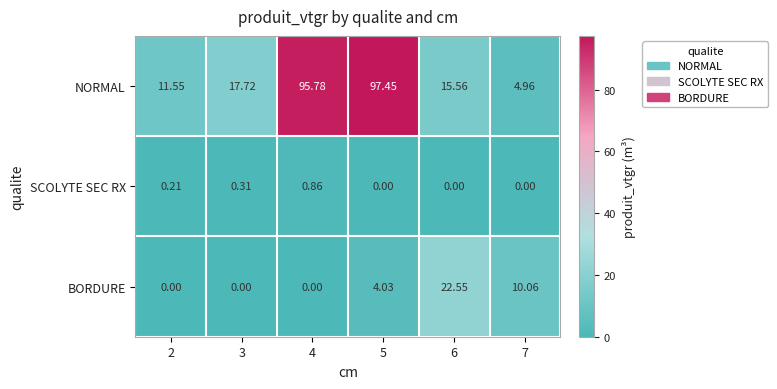

List the series in order of their peak value, lowest first.

SCOLYTE SEC RX, BORDURE, NORMAL